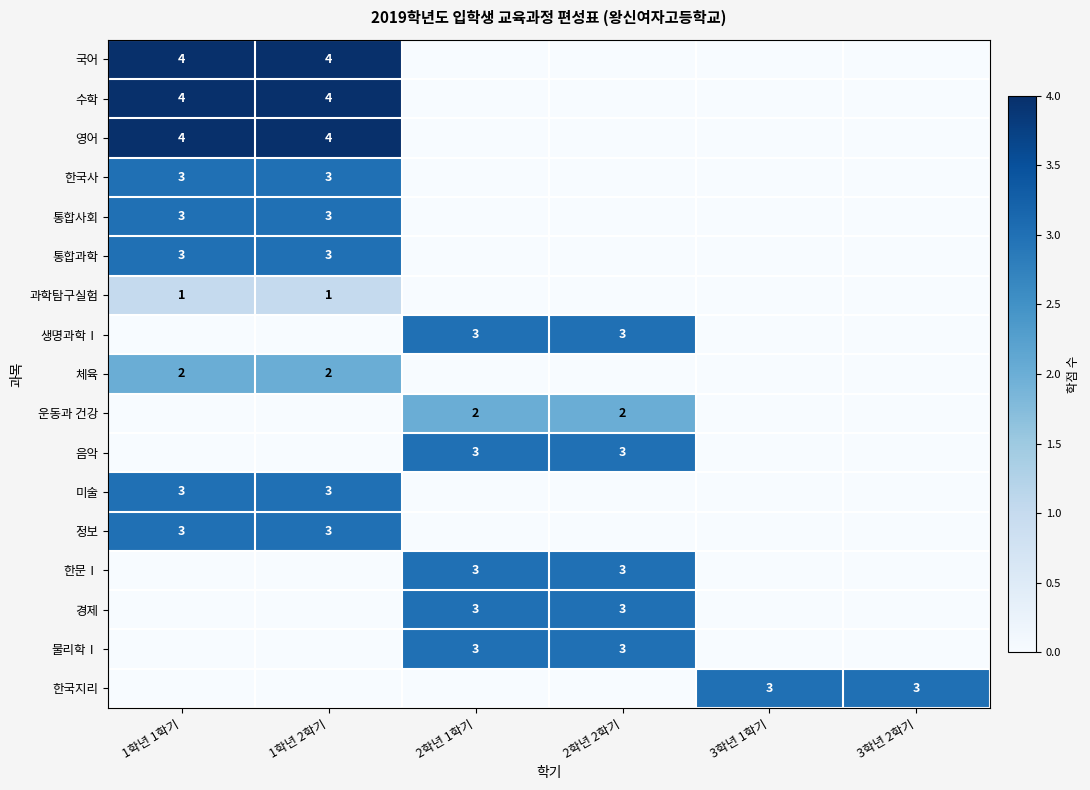

True or false: 한문Ⅰ has a value of 5 at 2학년 2학기.

False